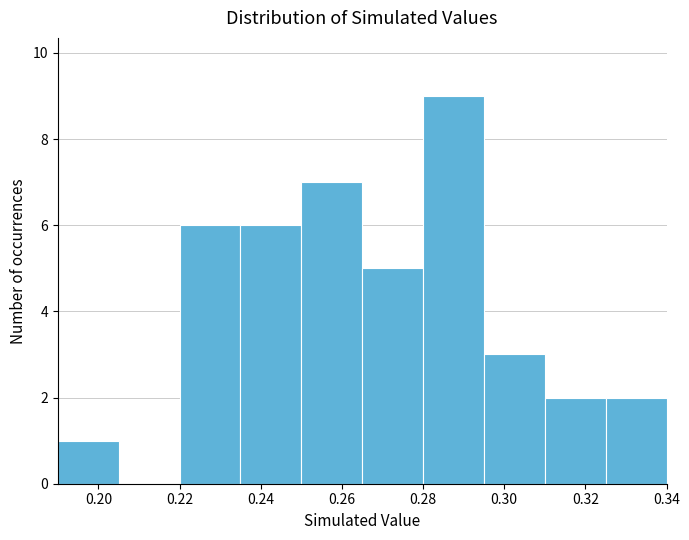

How tall is the bar that spans 0.310 to 0.325 on the x-axis? Neither the bar edges nor the heights are printed on the chart, so give them approximately, as read against the axes.

2